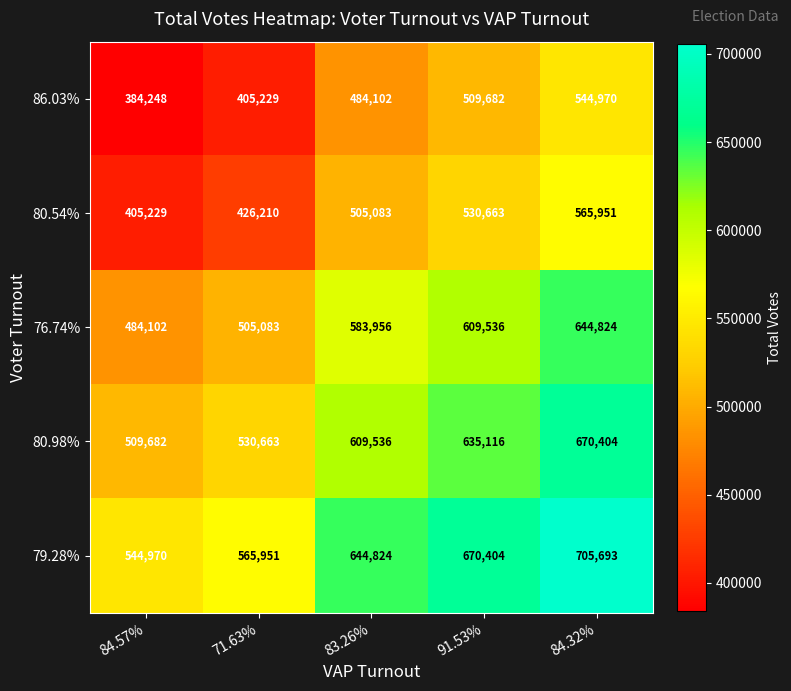

What is the highest value of the 86.03% series?

544970